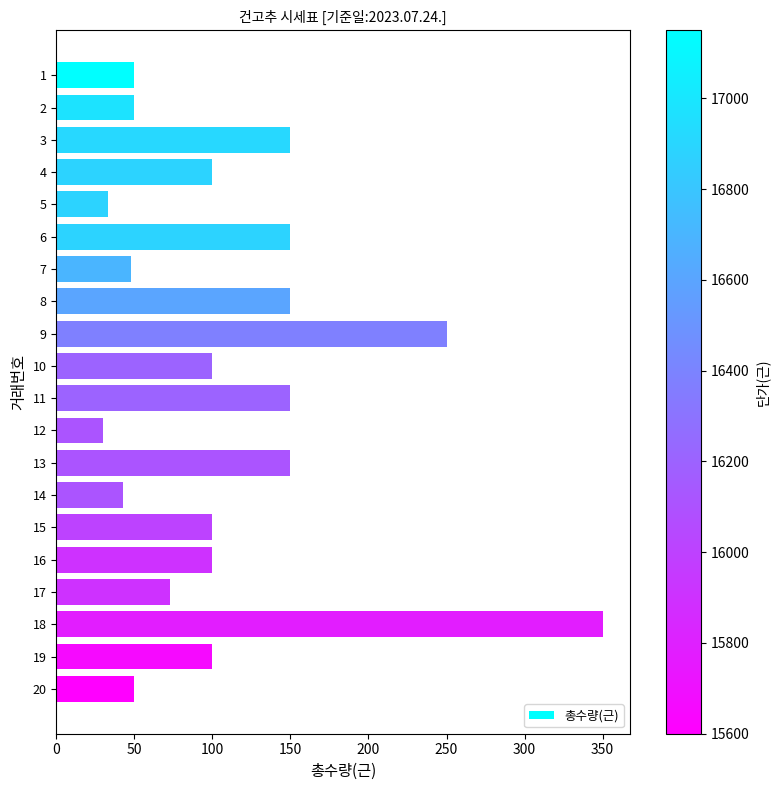

How many bars are there in total?

20